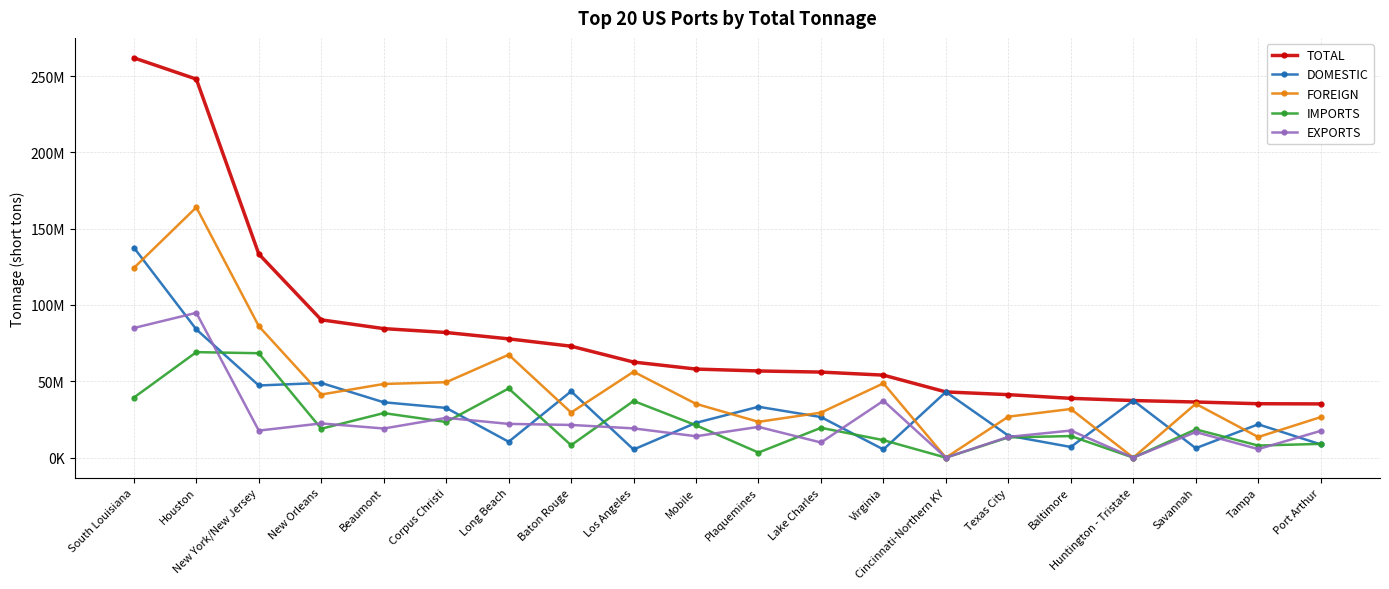

At which category does DOMESTIC reach its first local peak?

New Orleans